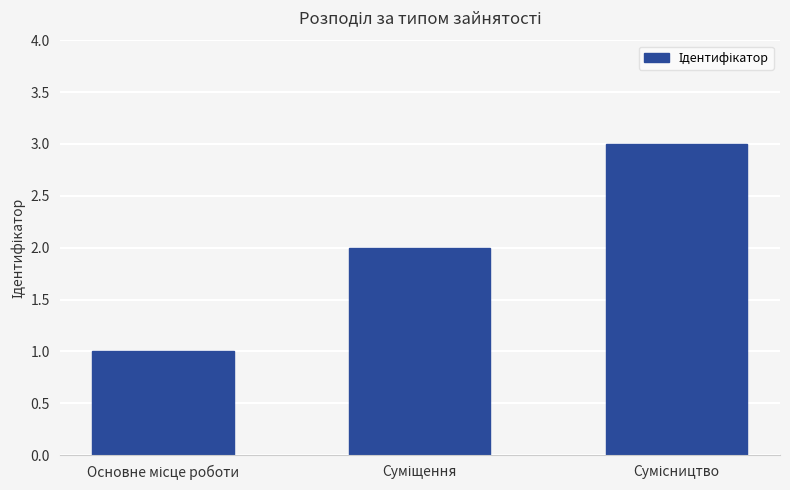

What is the average value?

2